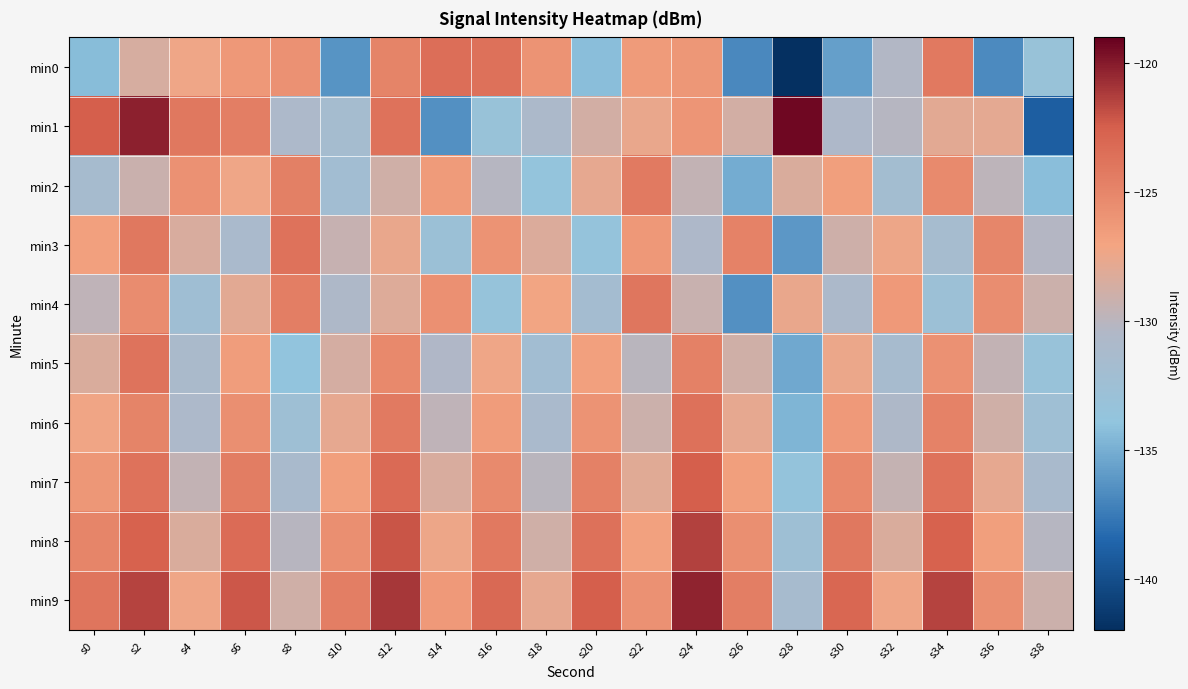

What is the total value across all series at s34?

-1260.1